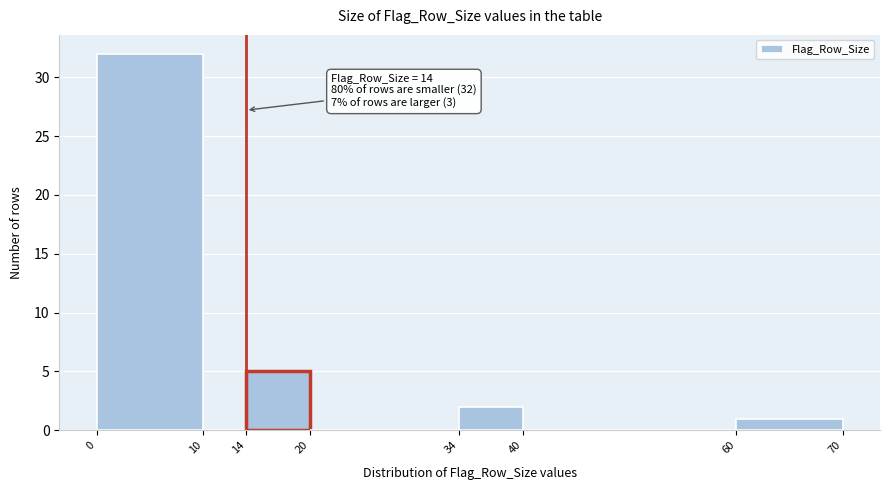

Over which range of the x-axis is the bar tallest?

0 to 10